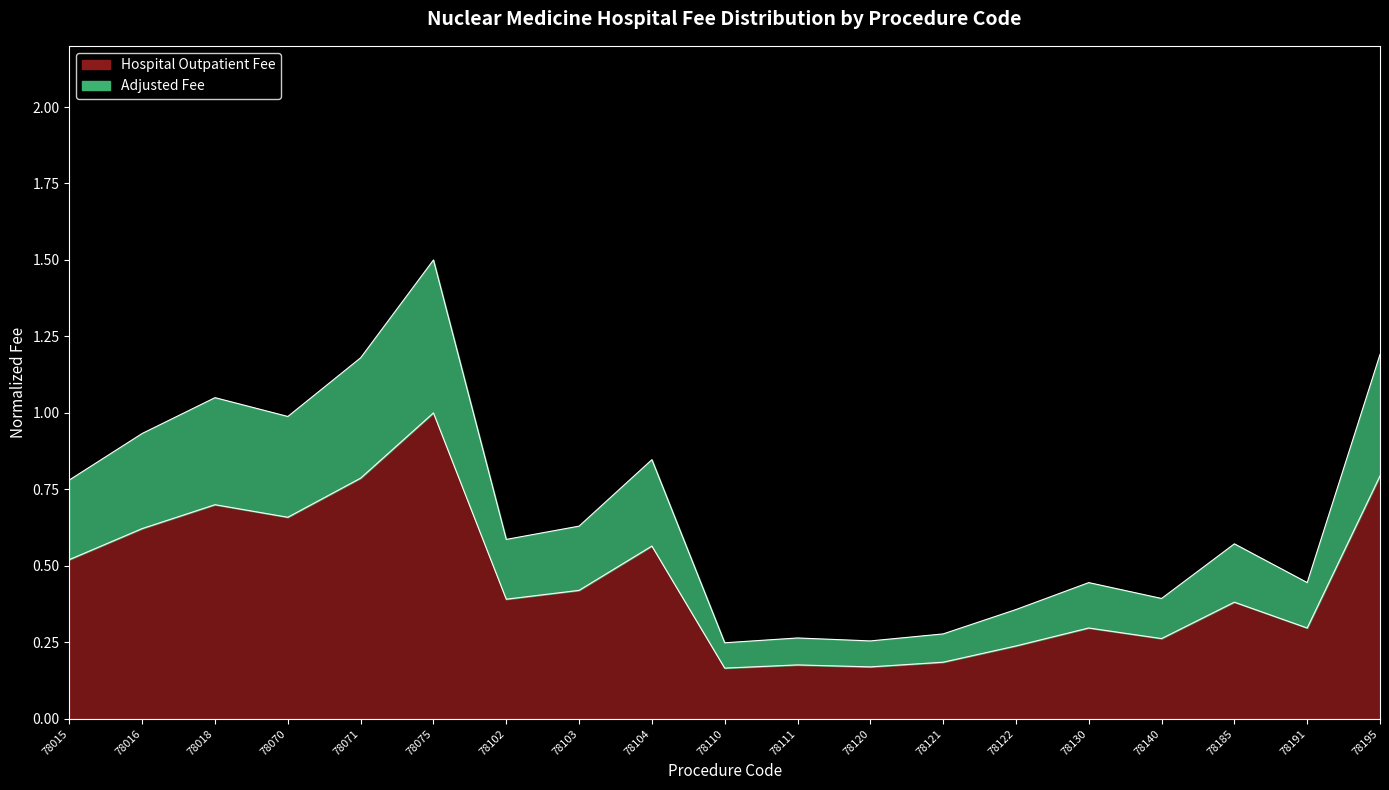

At how many categories does at least one series exceed 0?

19